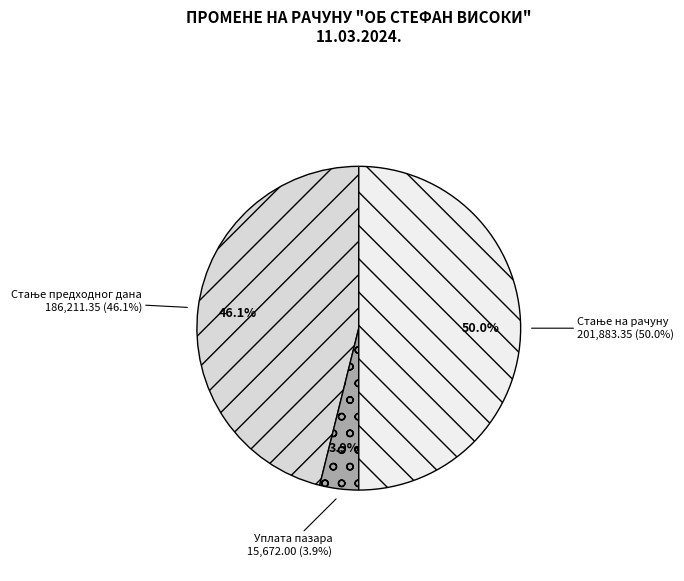

Is there any slice that represents more than half of the pie?

No